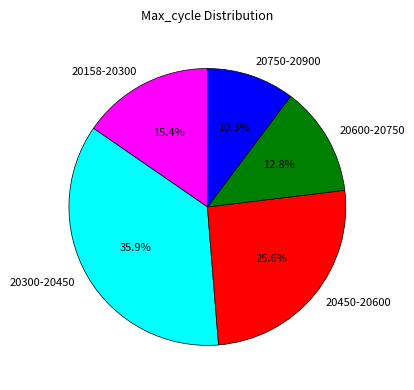

Combined, what portion of the pie is 20600-20750 and 20158-20300?

28.2%